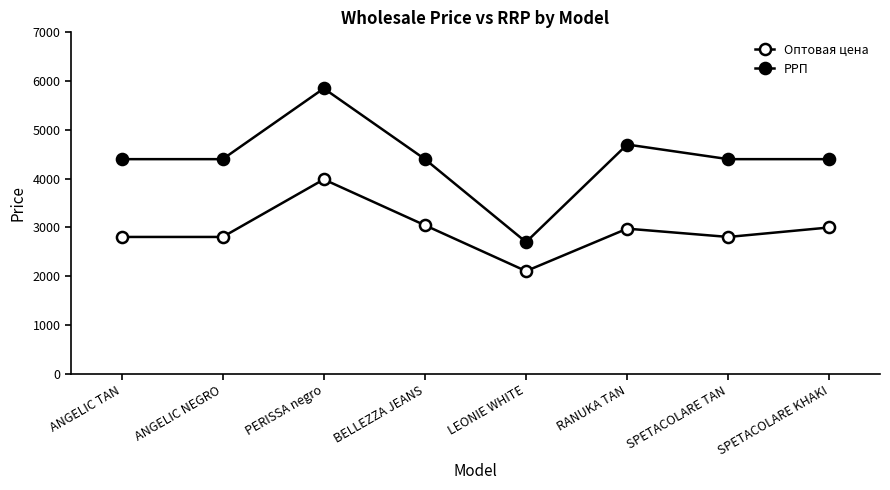

Between ANGELIC TAN and ANGELIC NEGRO, which series saw the biggest shift?

Оптовая цена